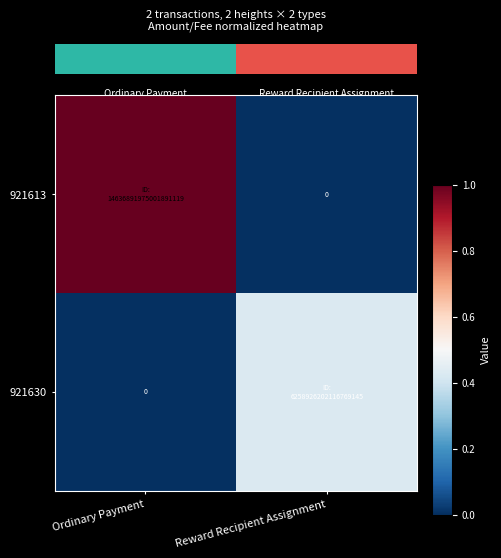

Which label corresponds to the smallest value in the chart?

Reward Recipient Assignment